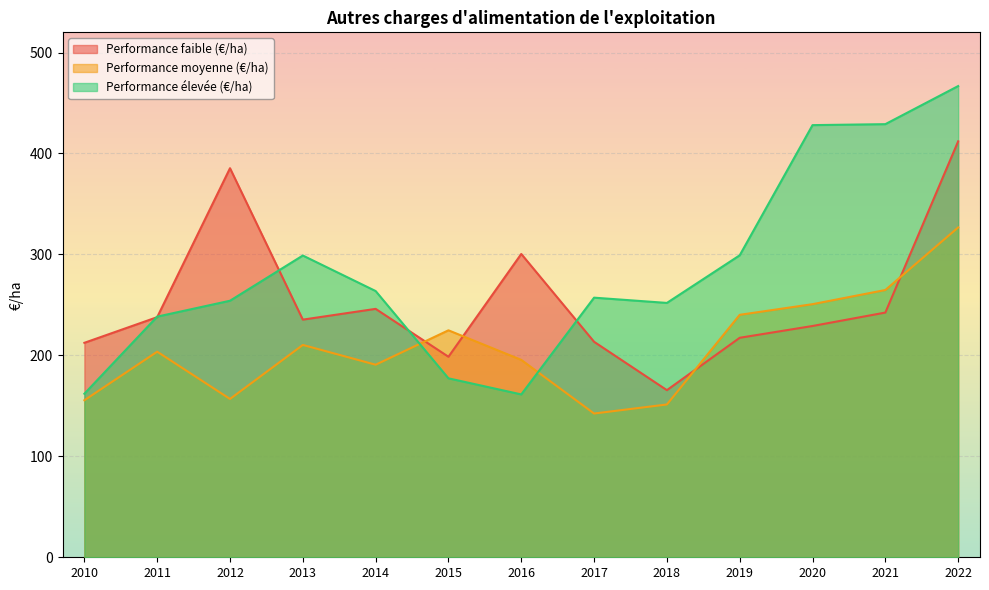

Rank the series at 2017 from lowest to highest value.

Performance moyenne (€/ha), Performance faible (€/ha), Performance élevée (€/ha)